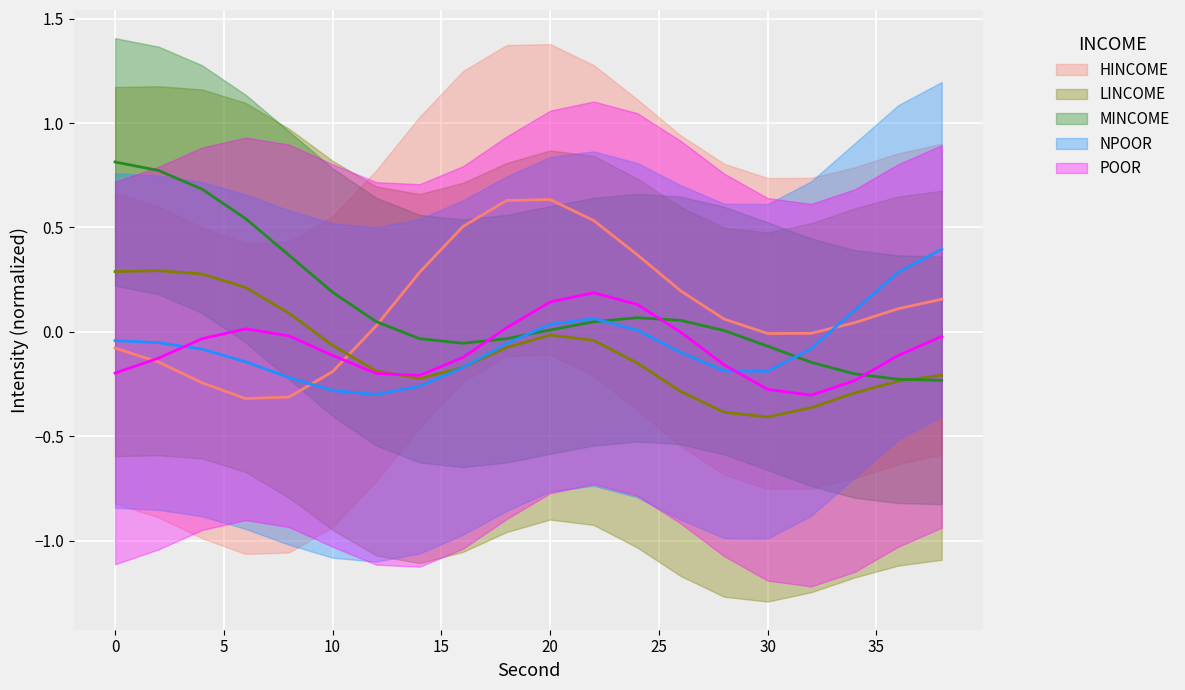

Is this an area chart (filled region under the line)?

No